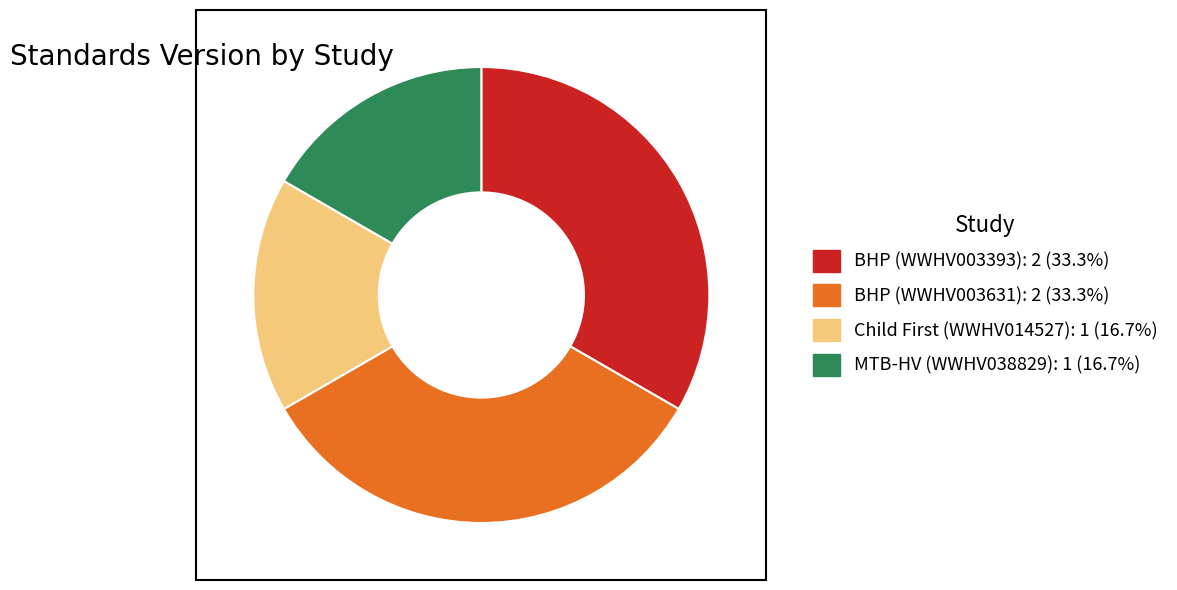

Does any single category account for the majority?

No